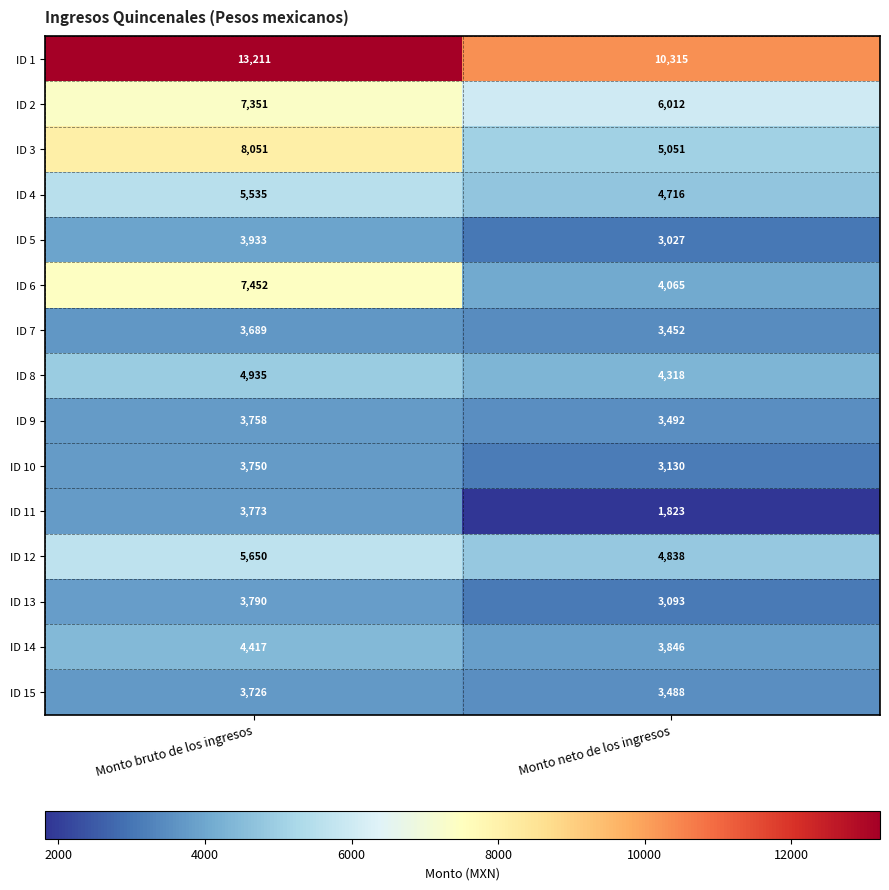

The ID 6 series shows 2094 at Monto neto de los ingresos. True or false?

False